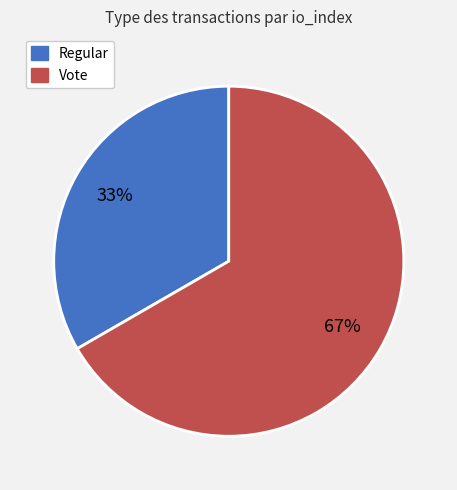

Combined, do Vote and Regular account for over 50%?

Yes